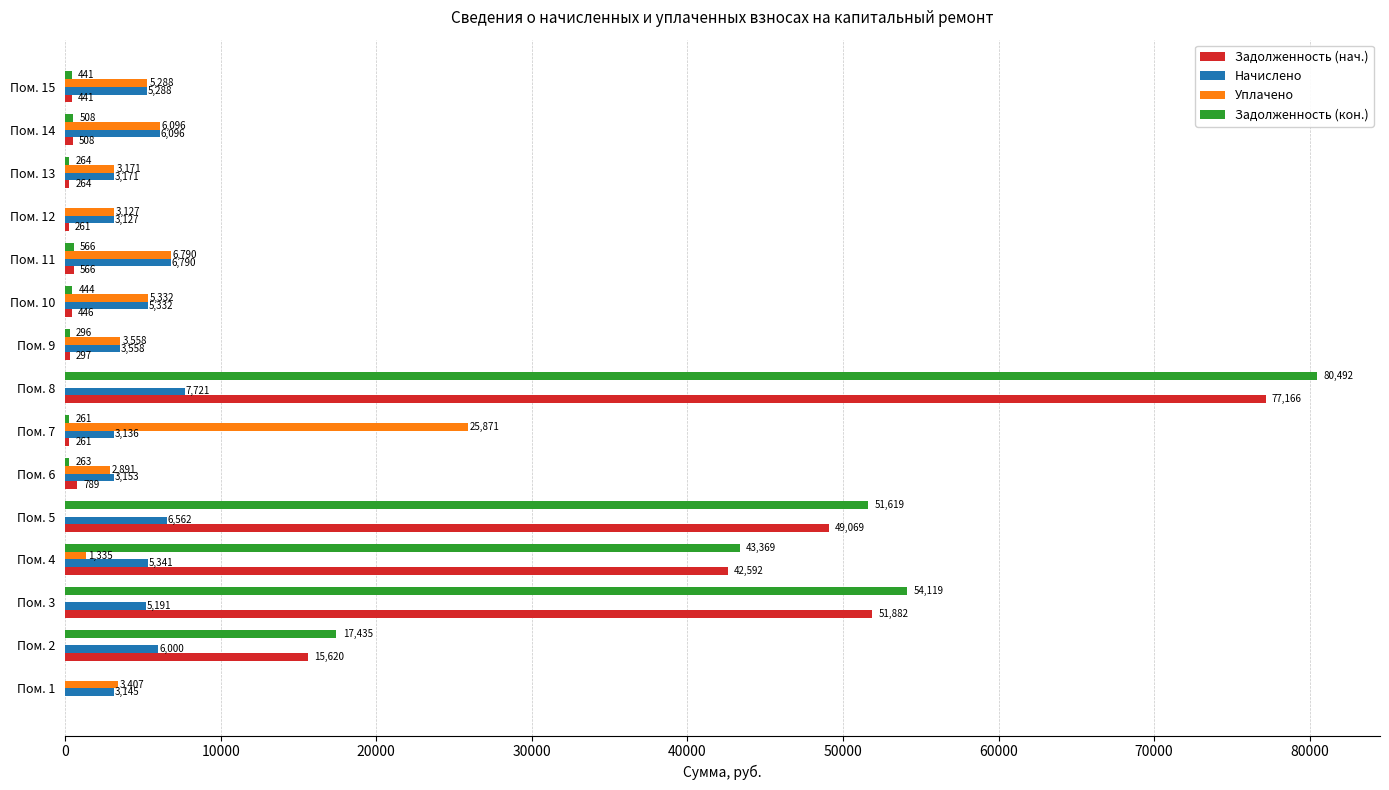

Which series changed the most between Пом. 3 and Пом. 6?

Задолженность (кон.)